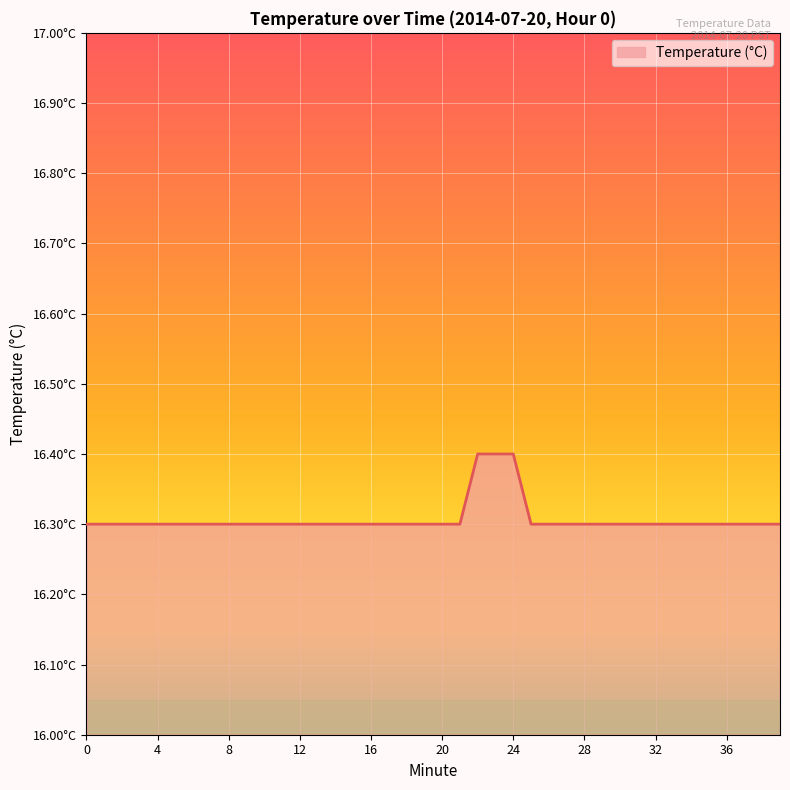

Which category has the highest value across all series?

22